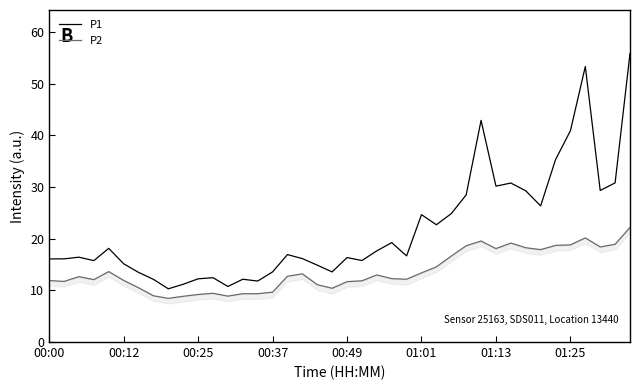

Which series changed the most between 9 and 17?

P1